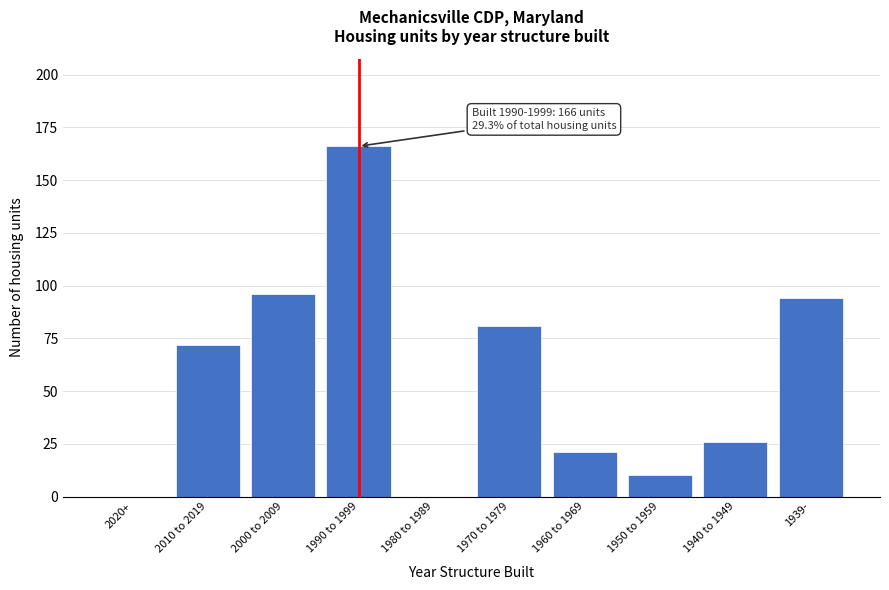

Reading left to right, extract all data points from this chart.

2020+=0	2010 to 2019=72	2000 to 2009=96	1990 to 1999=166	1980 to 1989=0	1970 to 1979=81	1960 to 1969=21	1950 to 1959=10	1940 to 1949=26	1939-=94